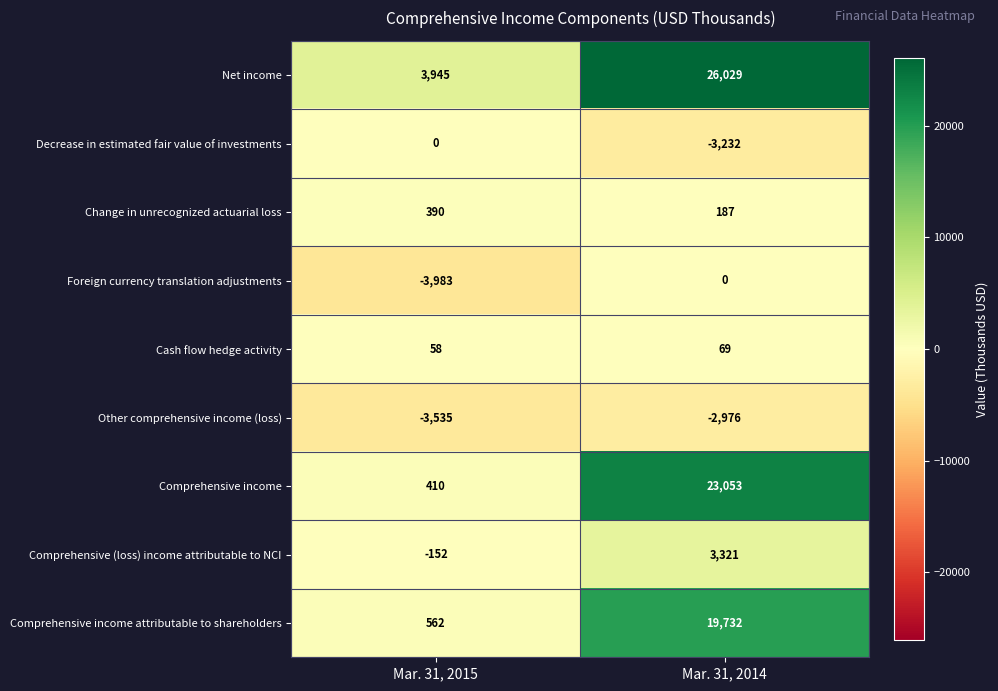

What is the sum of all Comprehensive (loss) income attributable to NCI values?

3169